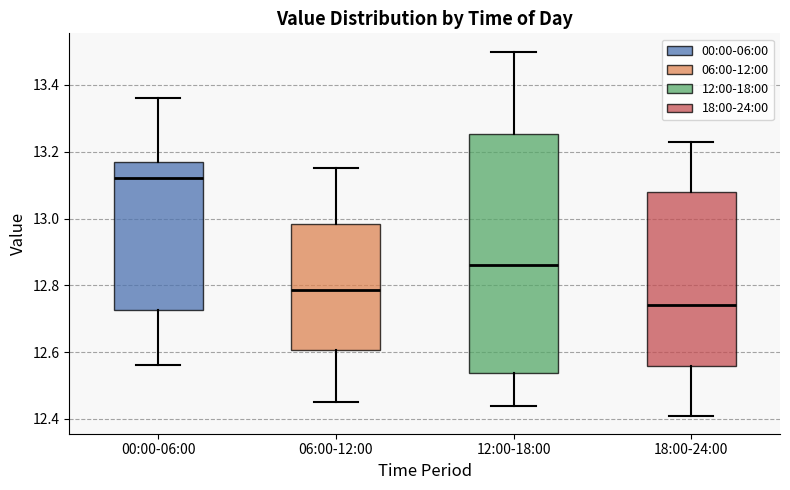

Where does the upper whisker of the box for 18:00-24:00 end on the y-axis? The values are not printed on the chart, so give them approximately, as read against the axis.

13.24